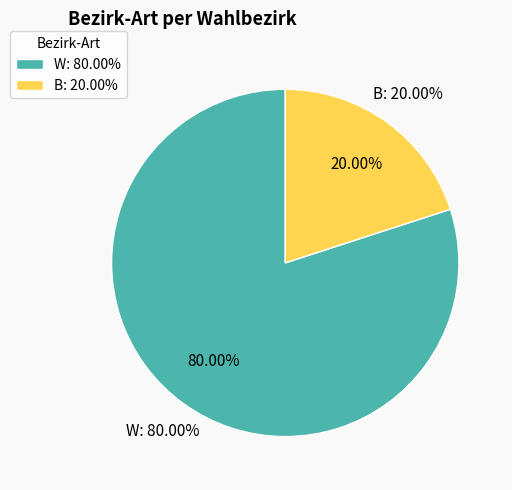

Count the number of slices in the pie.

2